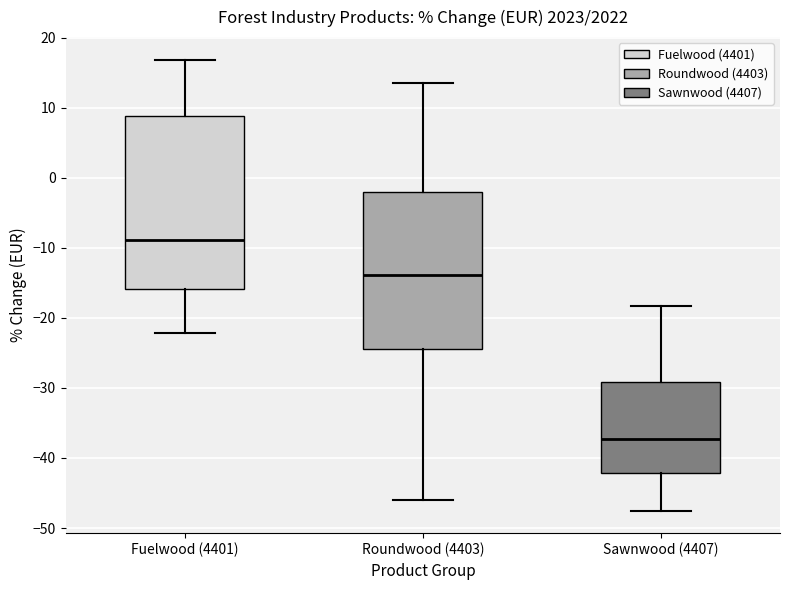

Which box is the tallest, from its lower edge to its upper edge?

Fuelwood (4401)